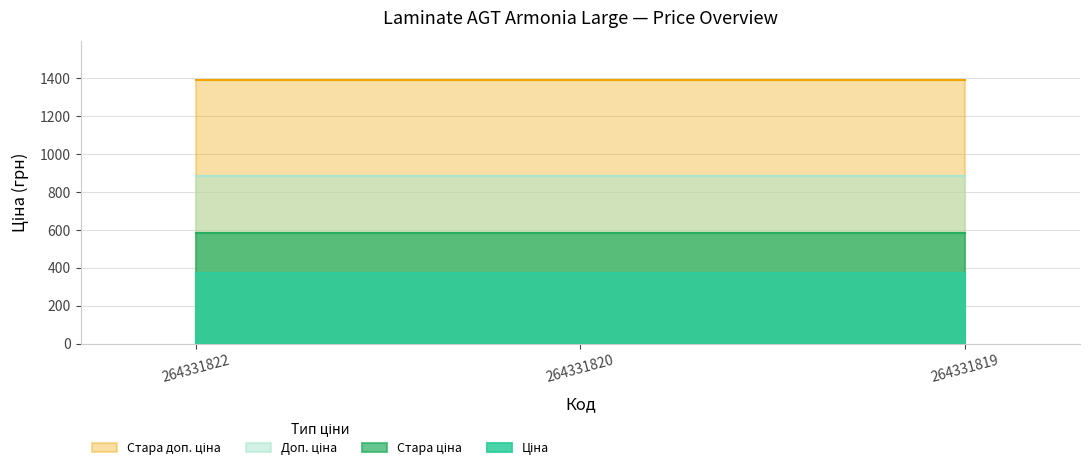

Rank the series by their maximum value, from lowest to highest.

Ціна, Стара ціна, Доп. ціна, Стара доп. ціна